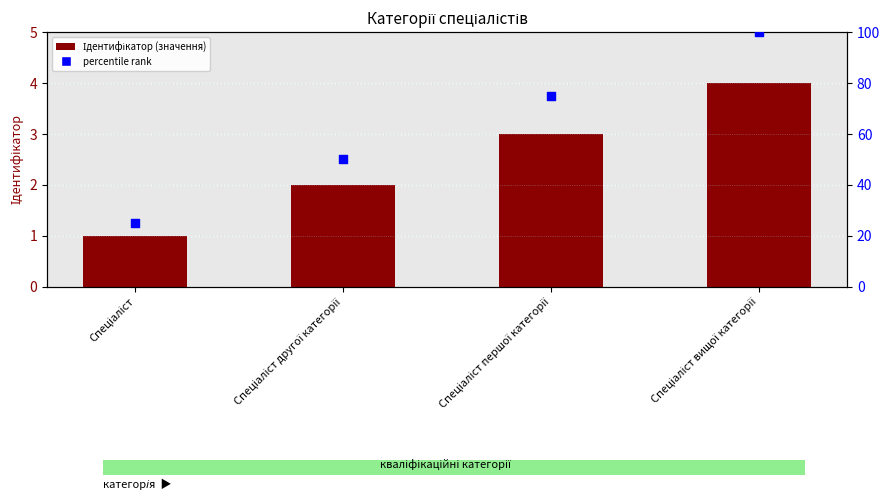

At which category is the sum across all series the highest?

Спеціаліст вищої категорії